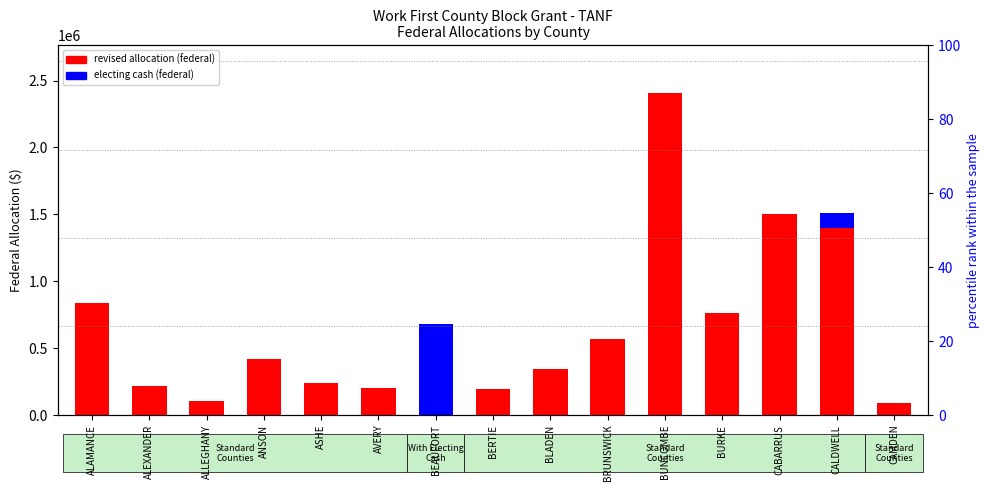

Where does the revised allocation (federal) series first go above 343239?

ALAMANCE